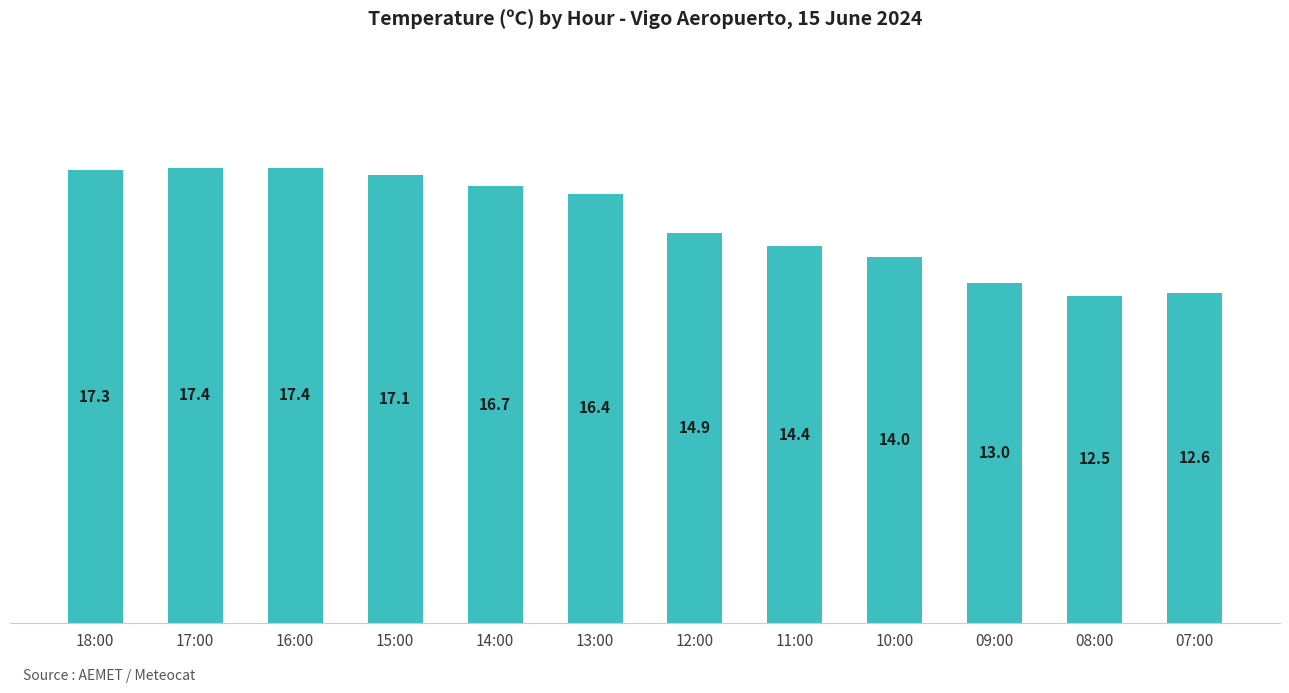

How many distinct data groups are displayed?

1